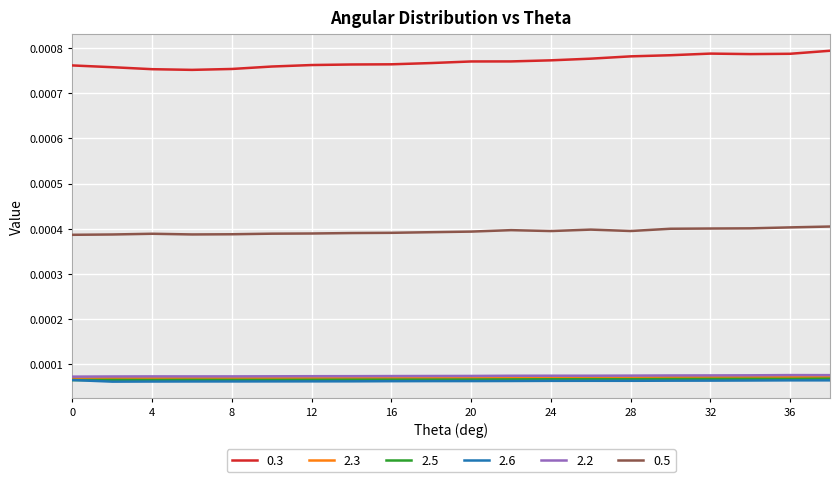

Which series has the widest spread of values?

0.3